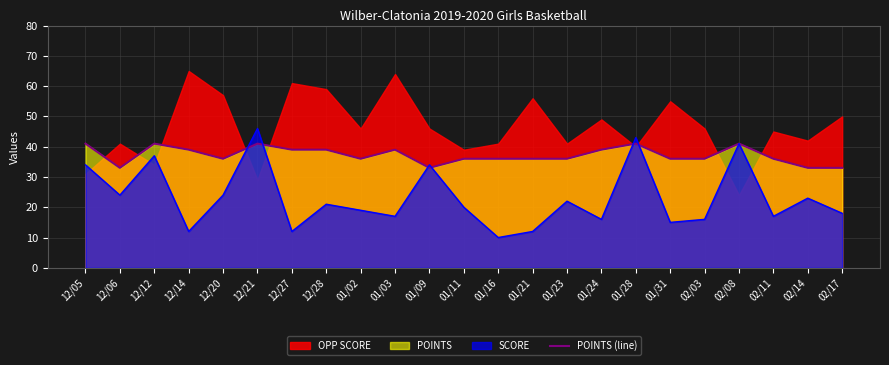

How many lines are shown in the chart?

1